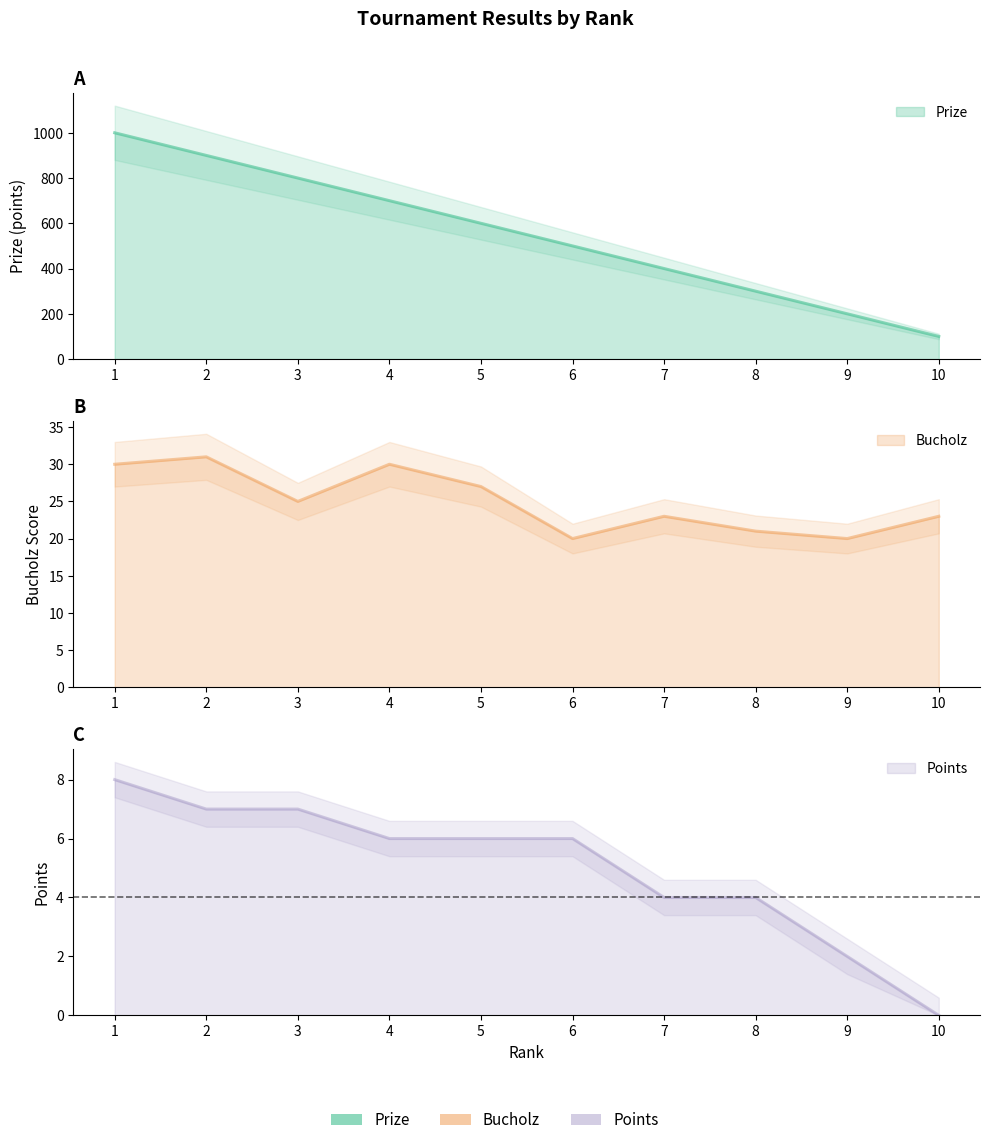

What is the total value across all series at 7?

427